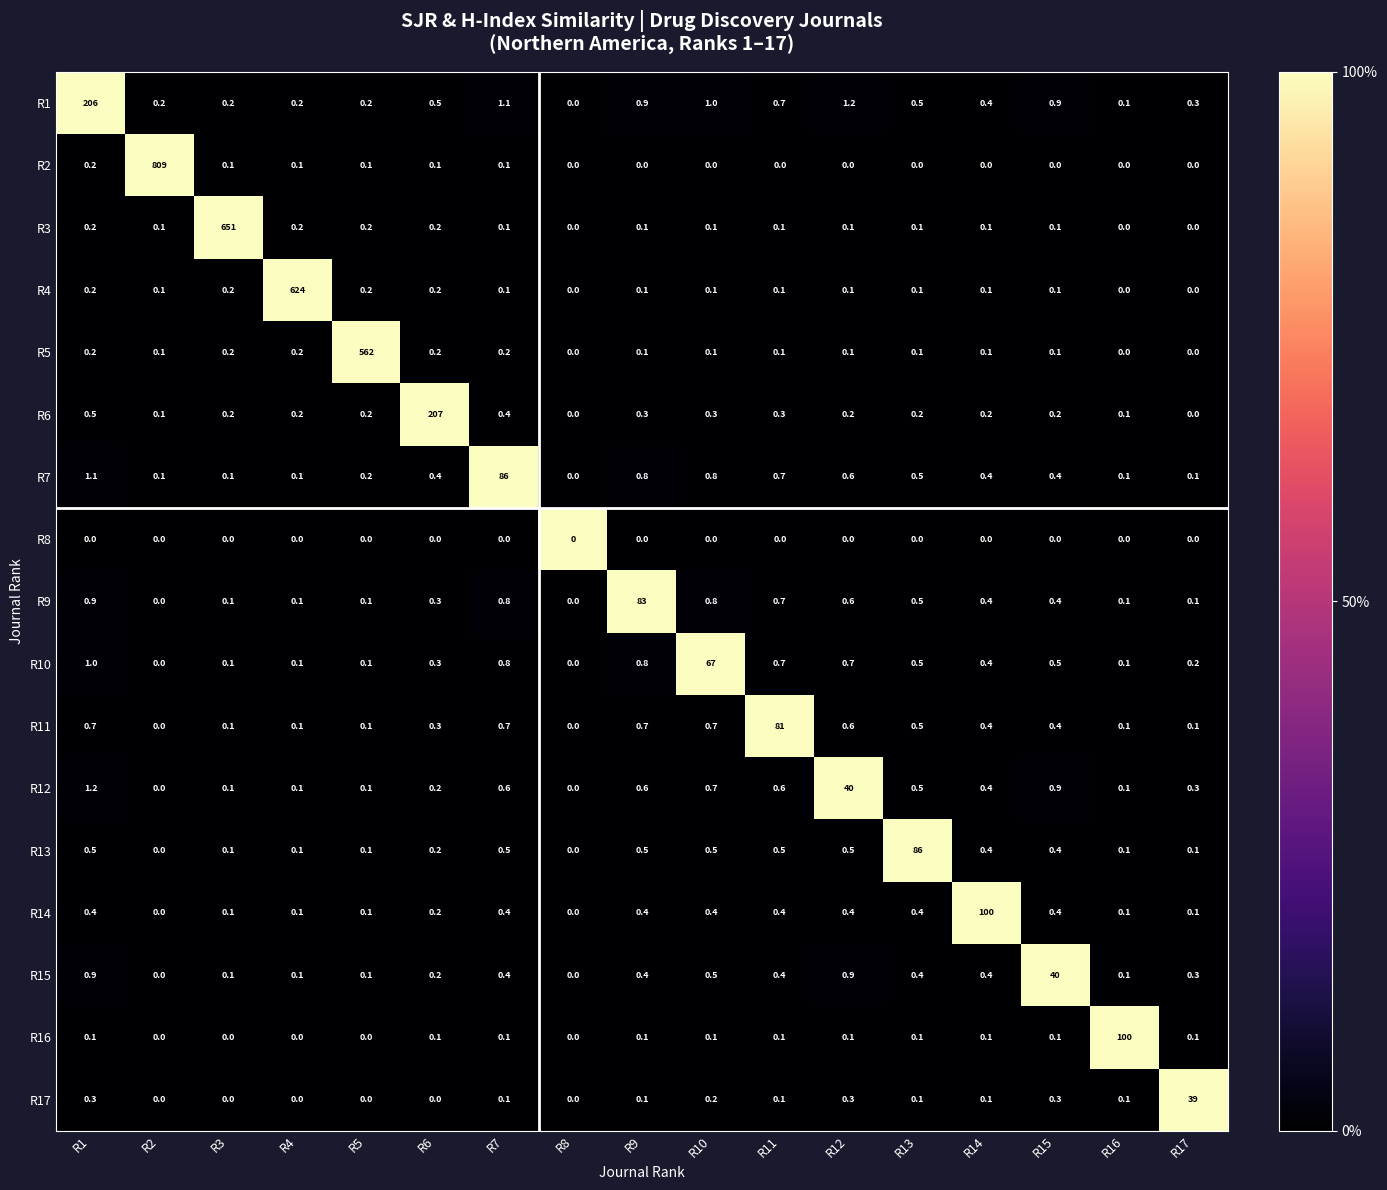

At how many categories does at least one series exceed 119?

6